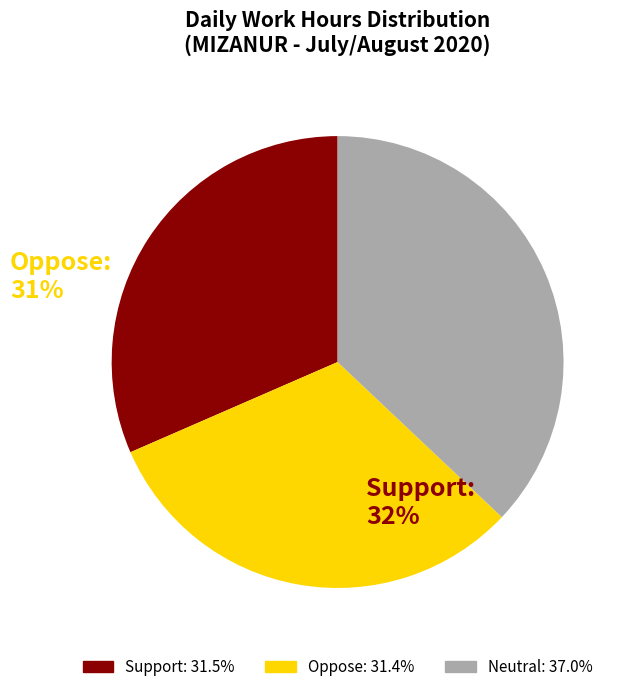

Do Oppose and Neutral together represent more than half of the pie?

Yes